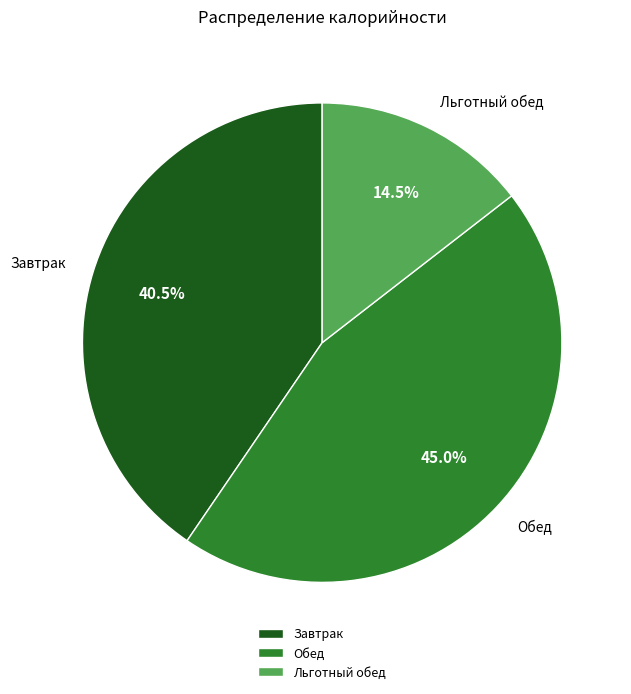

Which category has the smallest portion of the pie?

Льготный обед